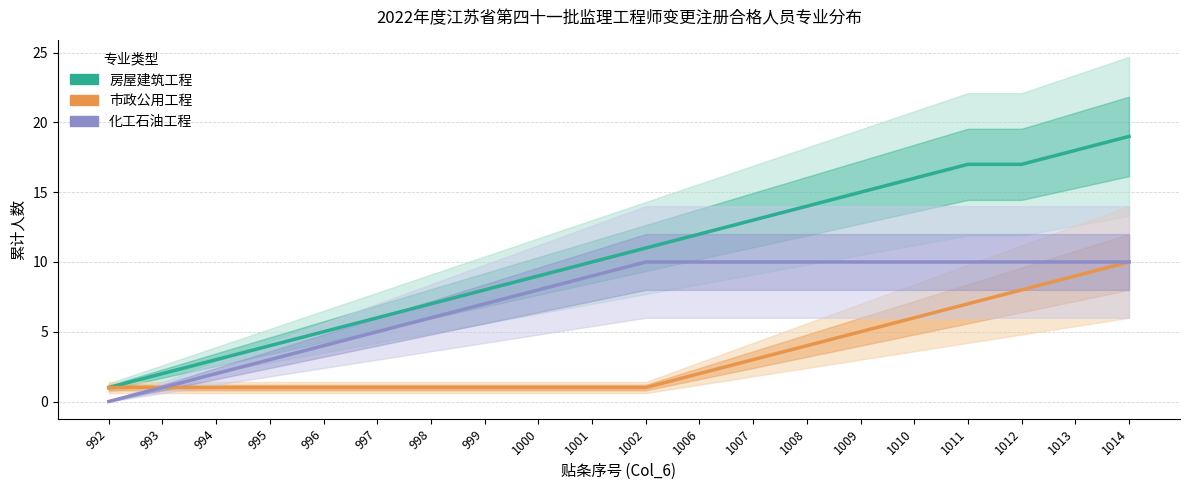

True or false: 房屋建筑工程 has more than 2 interior local peaks.

False